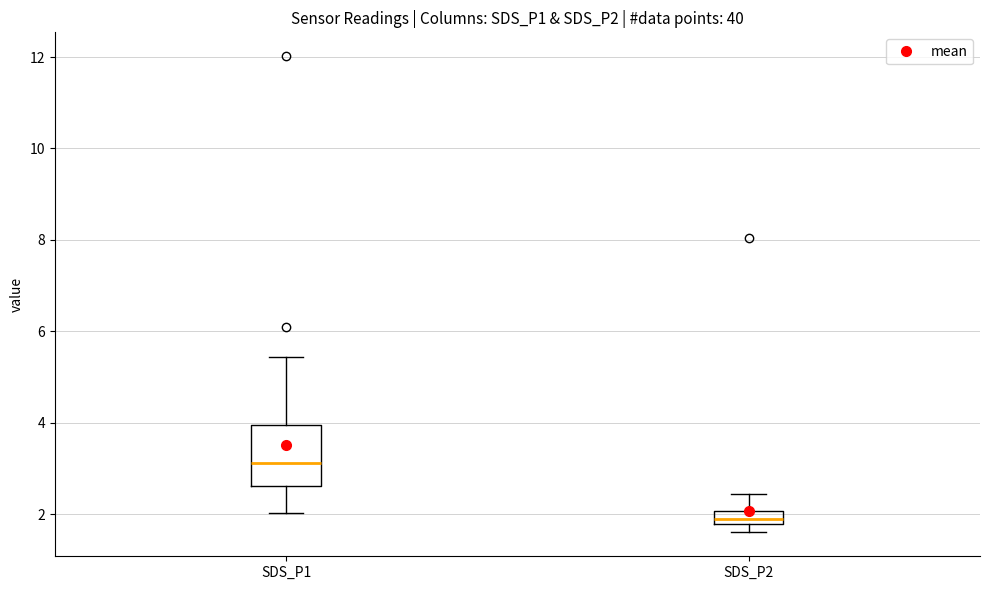

Which box is the tallest, from its lower edge to its upper edge?

SDS_P1